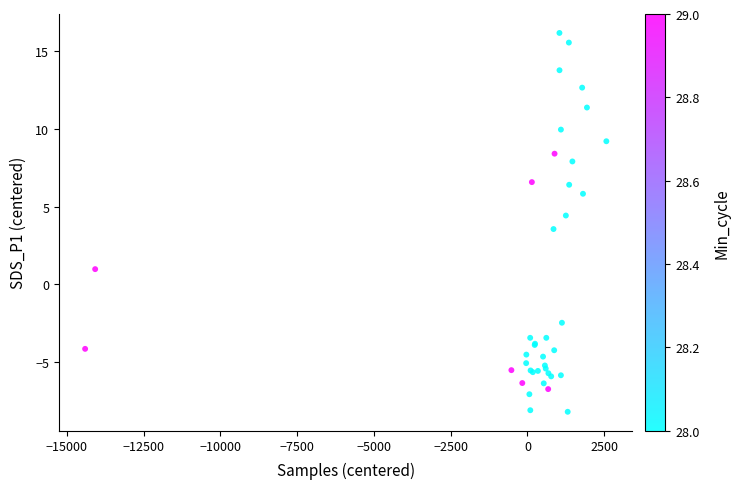

What Y value in the scatter plot is closest to 3?

3.6